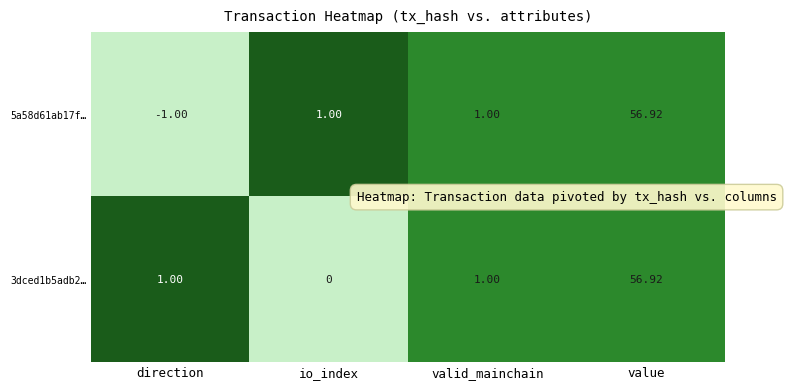

At which category does the chart reach its minimum across all series?

direction